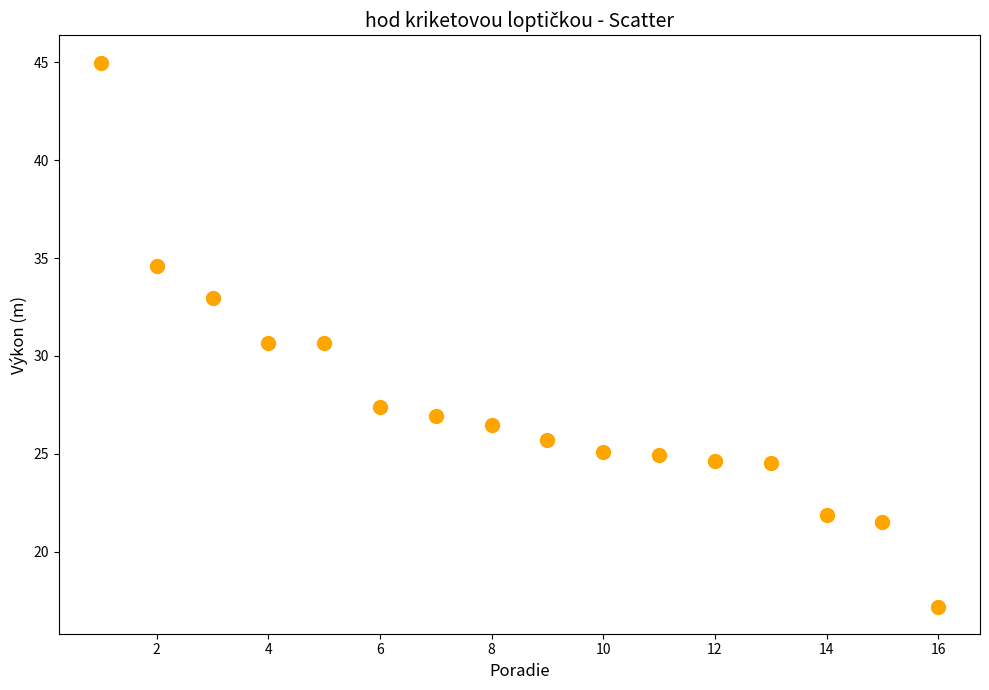

What is the range of X values (max minus min)?

15.0